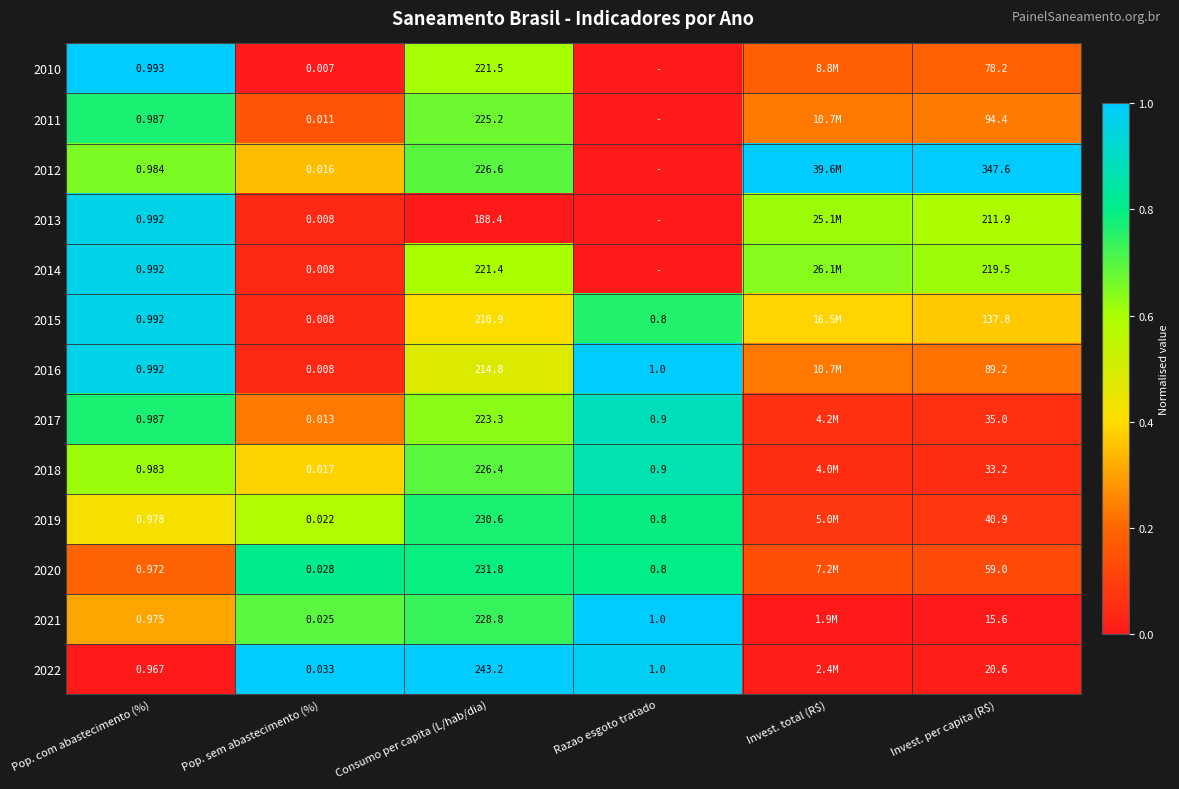

Is the value of 2012 at Pop. com abastecimento (%) greater than the value of 2020 at Consumo per capita (L/hab/dia)?

No